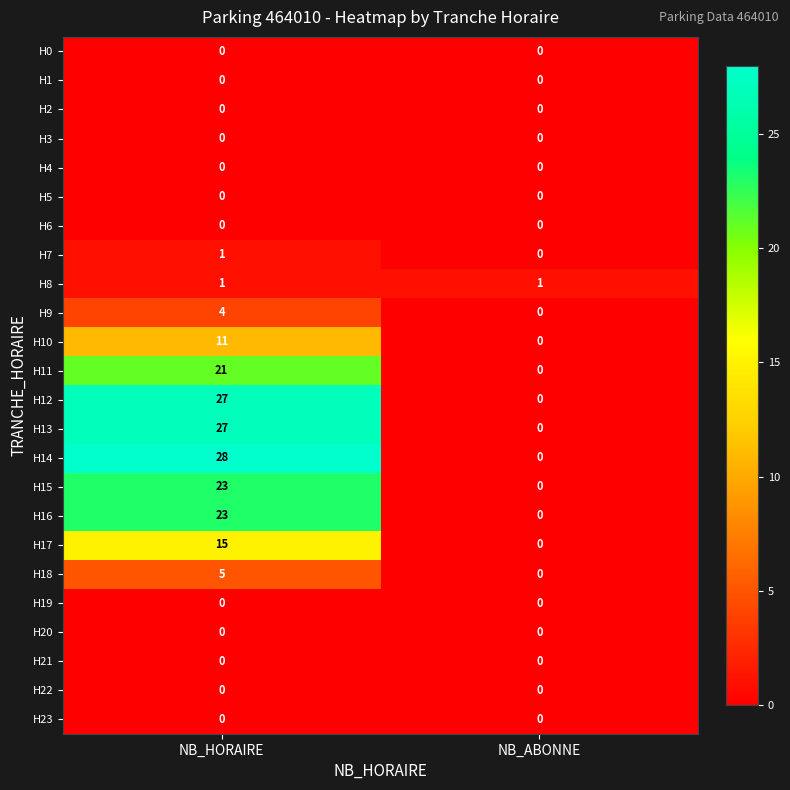

At which category is the sum across all series the highest?

NB_HORAIRE